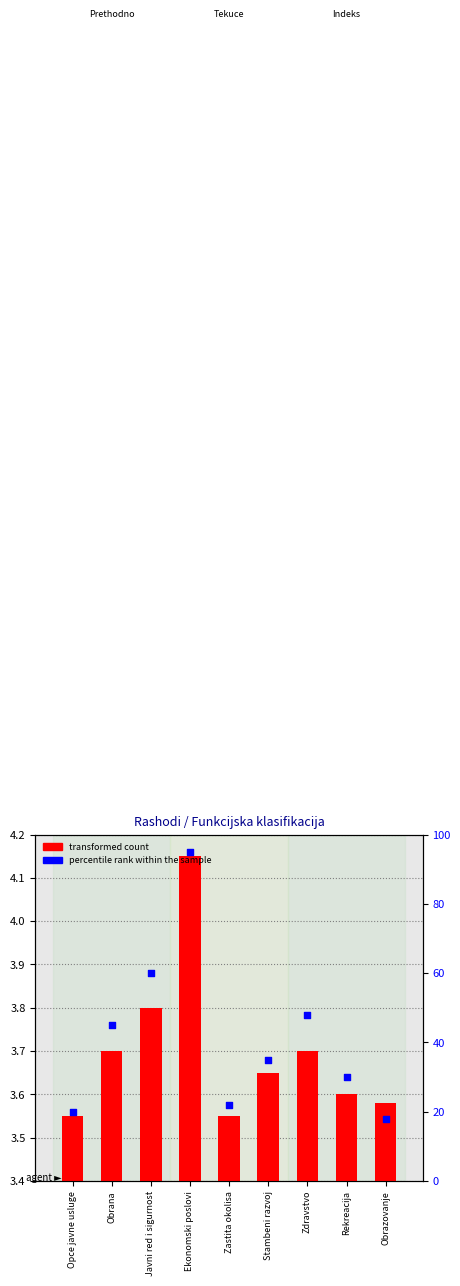

What is the total value across all series at Opce javne usluge?

23.6